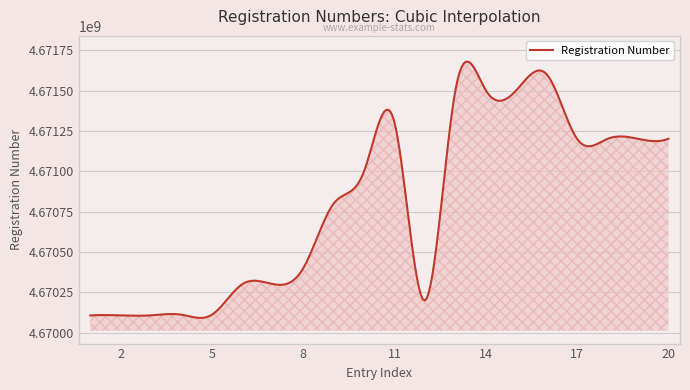

What is the greatest value displayed?

4671600361